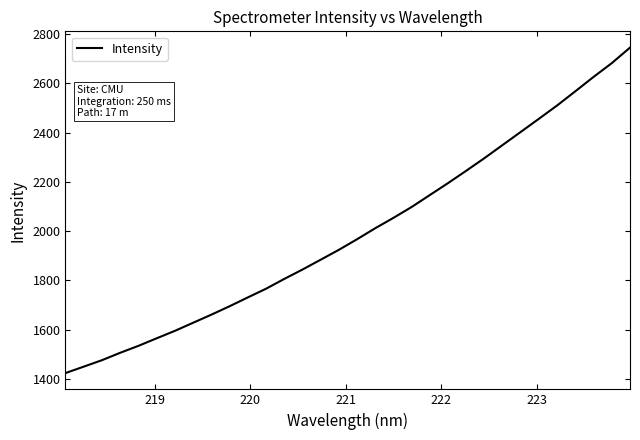

What is the maximum value shown in the chart?

2745.3